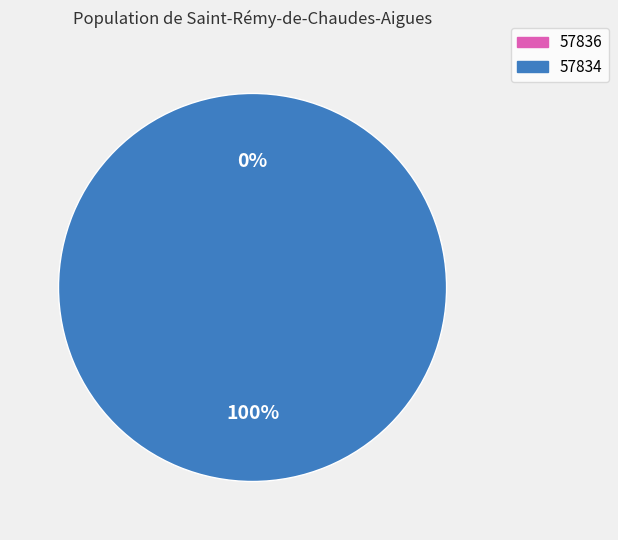

Which slice is the smallest?

57836